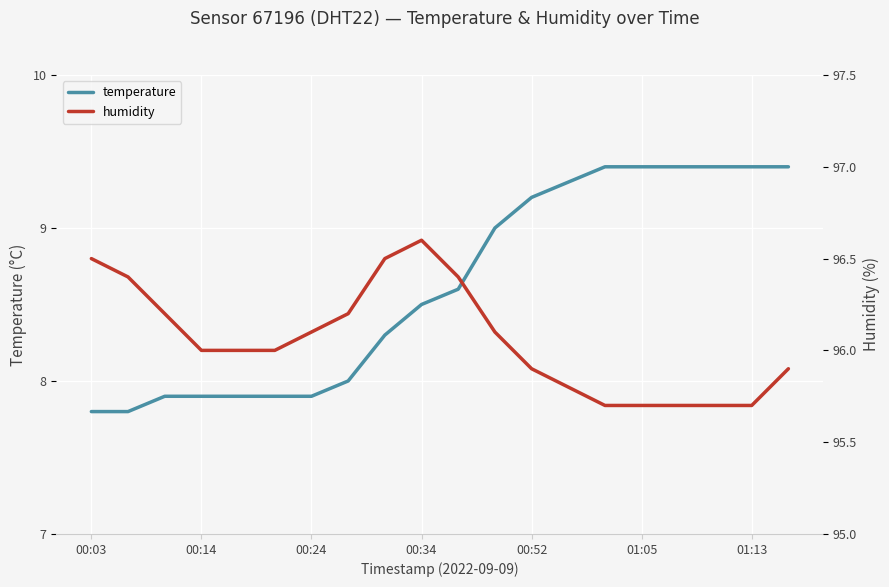

The temperature series shows 7.9 at 00:24. True or false?

True